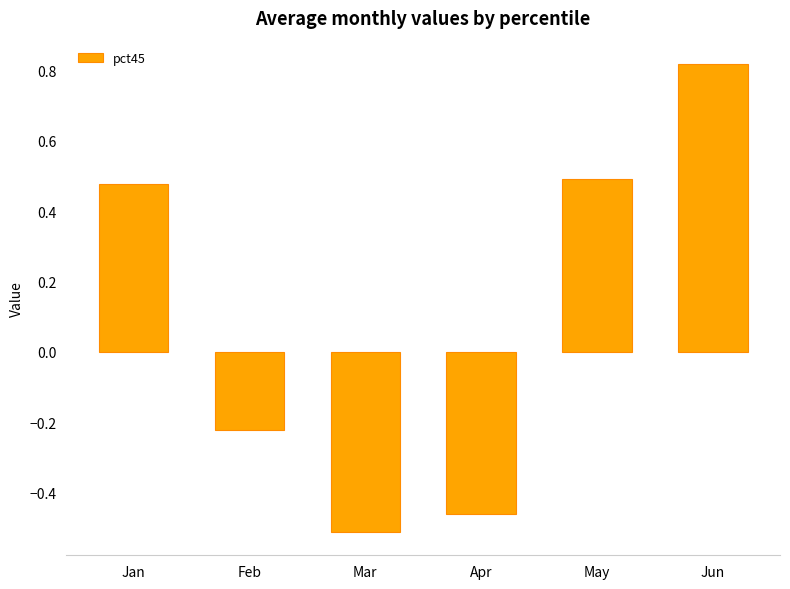

How many values are between 0 and 1?

3